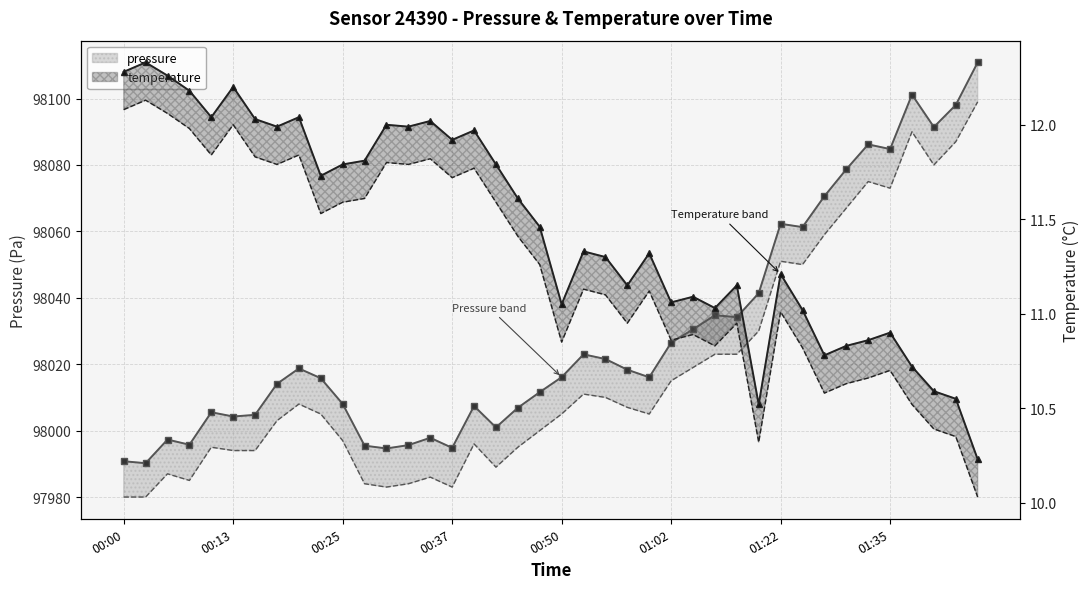

What is the value of the temperature point at the 22nd from the left?

11.3